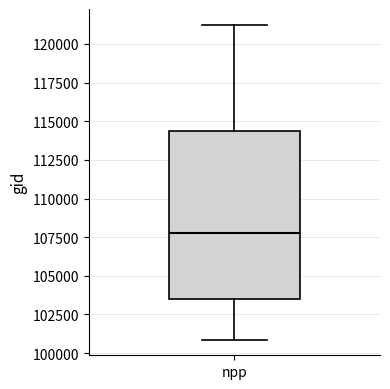

Where does the upper whisker of the box for npp end on the y-axis? The values are not printed on the chart, so give them approximately, as read against the axis.

121000